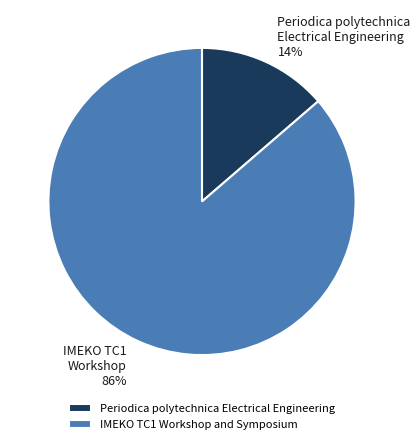

The Periodica polytechnica Electrical Engineering slice represents 14% of the pie. True or false?

True